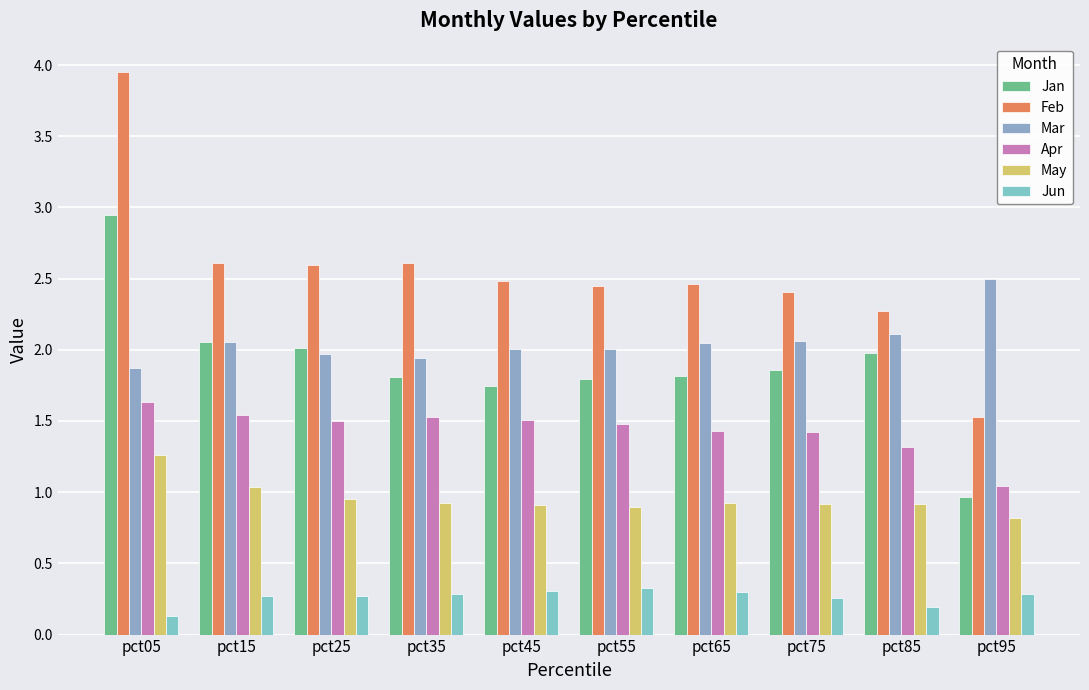

Reading right to left, list all the values displayed in this chart.

Jan: pct95=1.0	pct85=2.0	pct75=1.9	pct65=1.8	pct55=1.8	pct45=1.7	pct35=1.8	pct25=2.0	pct15=2.1	pct05=2.9
Feb: pct95=1.5	pct85=2.3	pct75=2.4	pct65=2.5	pct55=2.5	pct45=2.5	pct35=2.6	pct25=2.6	pct15=2.6	pct05=4.0
Mar: pct95=2.5	pct85=2.1	pct75=2.1	pct65=2.0	pct55=2.0	pct45=2.0	pct35=1.9	pct25=2.0	pct15=2.1	pct05=1.9
Apr: pct95=1.0	pct85=1.3	pct75=1.4	pct65=1.4	pct55=1.5	pct45=1.5	pct35=1.5	pct25=1.5	pct15=1.5	pct05=1.6
May: pct95=0.8	pct85=0.9	pct75=0.9	pct65=0.9	pct55=0.9	pct45=0.9	pct35=0.9	pct25=0.9	pct15=1.0	pct05=1.3
Jun: pct95=0.3	pct85=0.2	pct75=0.3	pct65=0.3	pct55=0.3	pct45=0.3	pct35=0.3	pct25=0.3	pct15=0.3	pct05=0.1